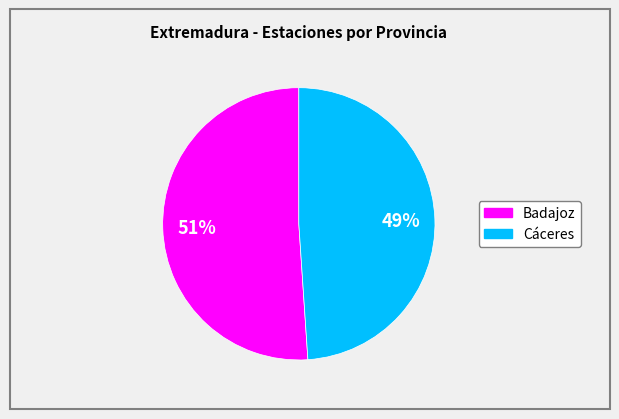

To the nearest percent, what percentage of the pie is Badajoz?

51%